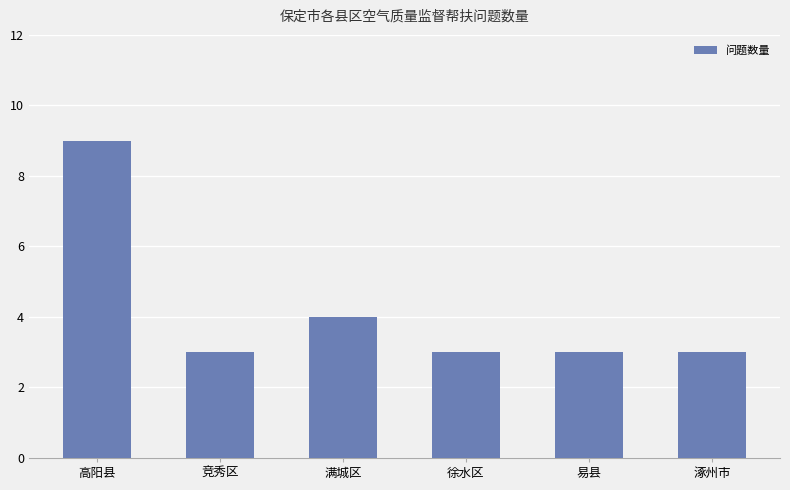

Is it true that the value at 徐水区 is 3?

True